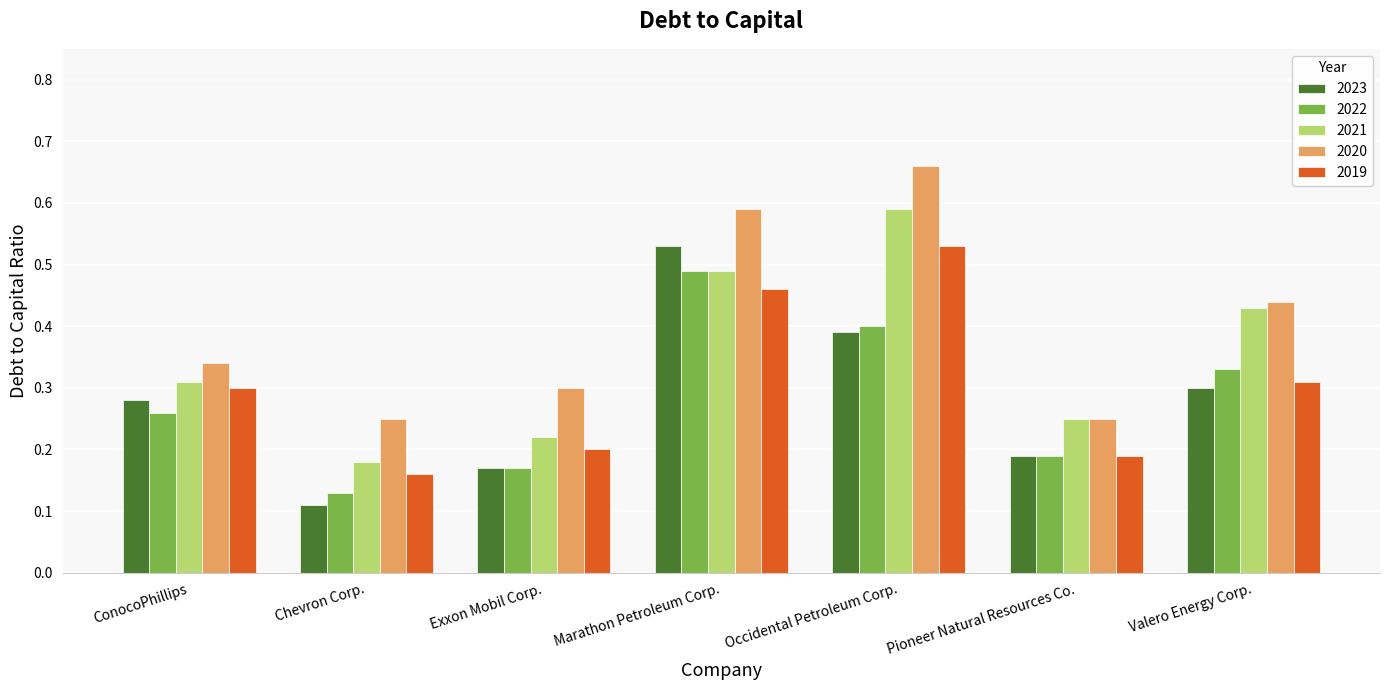

What is the sum of all 2023 values?

2.0